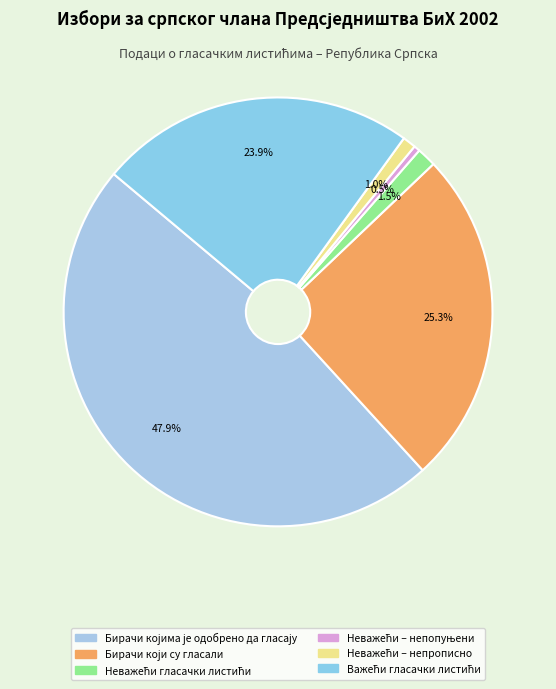

How many segments does this pie chart have?

6